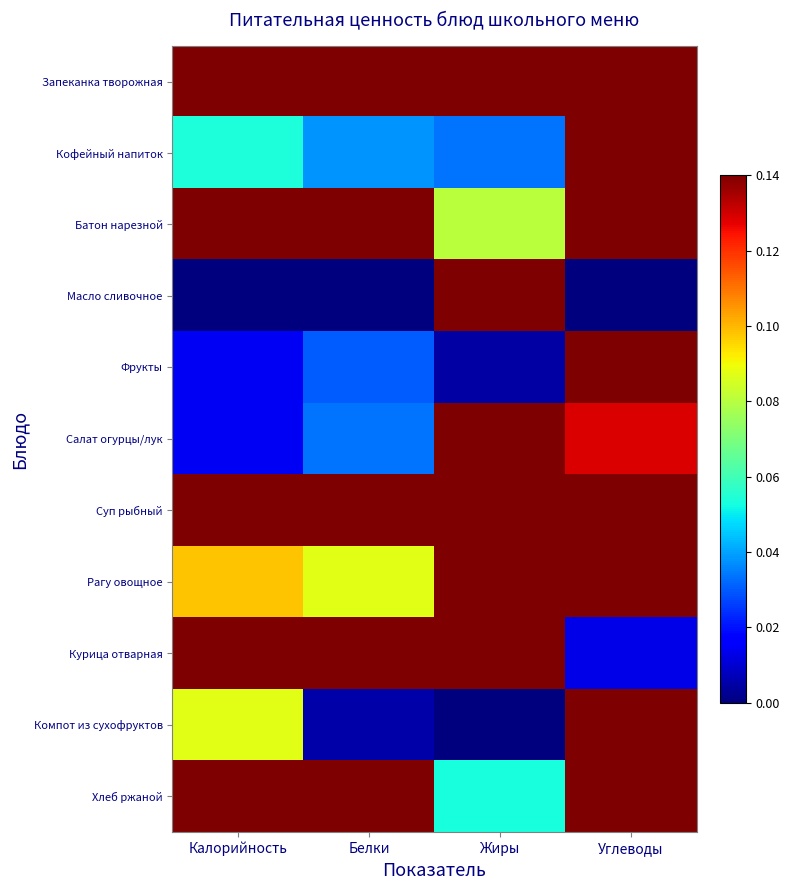

Between Калорийность and Углеводы, which is larger?

Калорийность